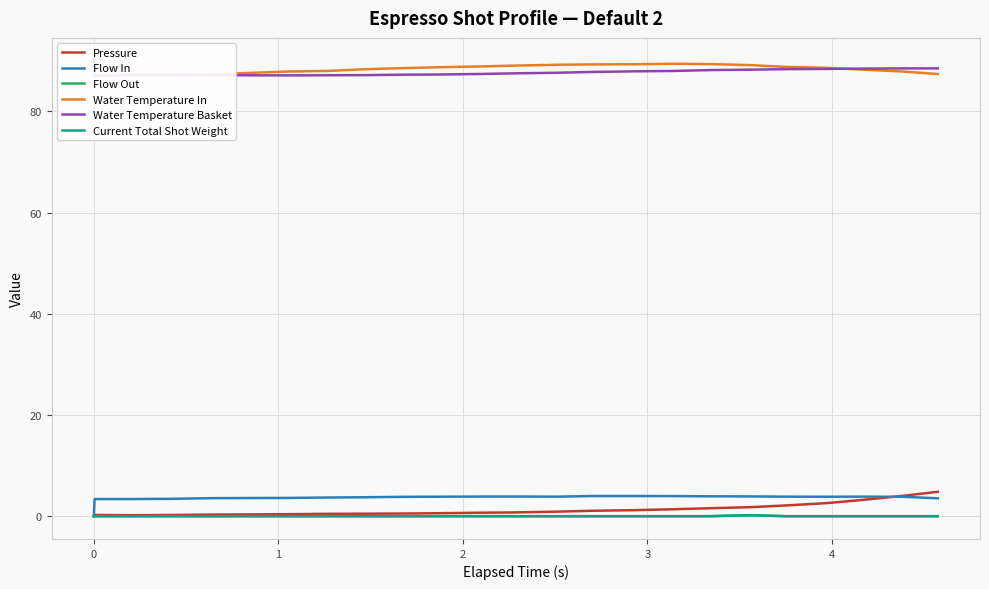

The value of Flow Out at 2 is 0.1. True or false?

False